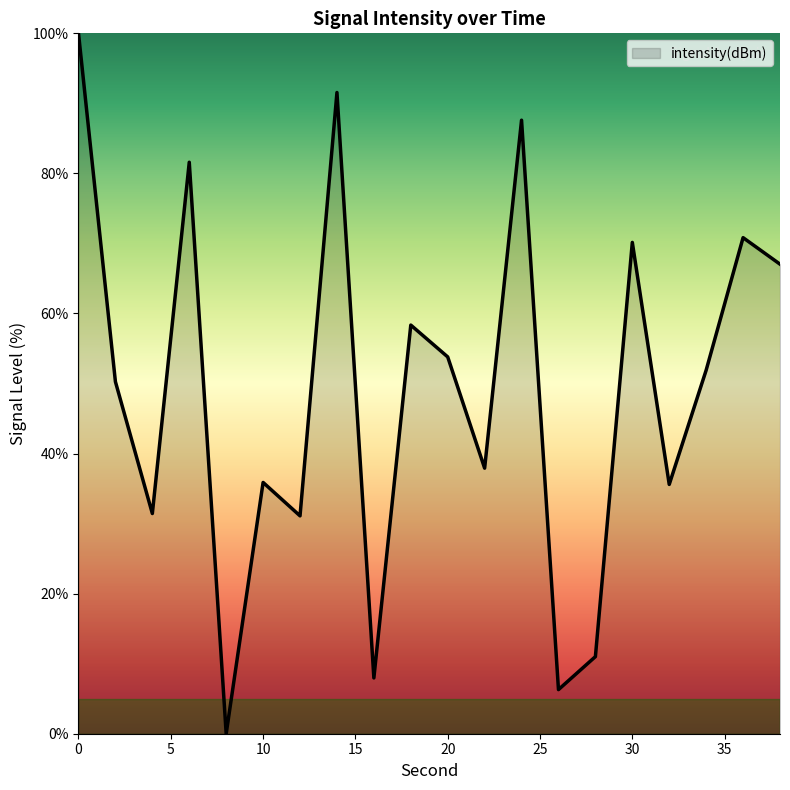

What is the greatest value displayed?

100.0